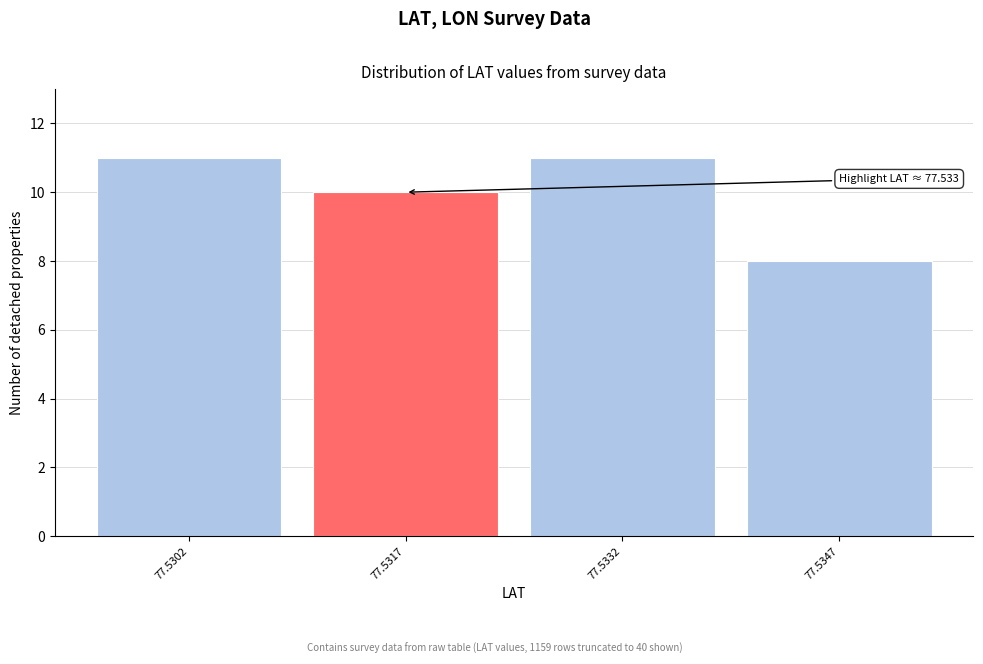

Reading left to right, transcribe all the data shown in this chart.

77.5302=11	77.5317=10	77.5332=11	77.5347=8